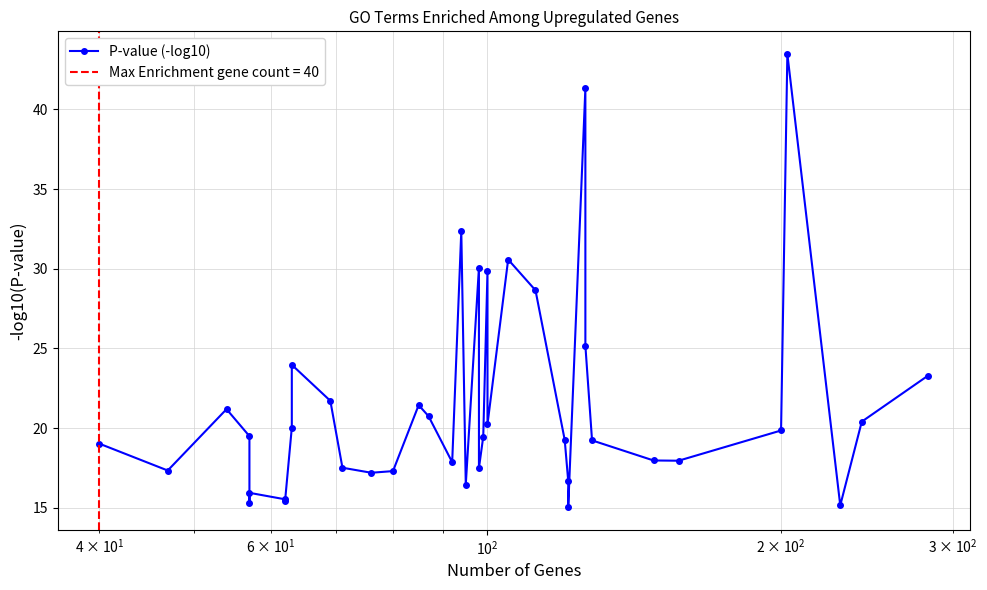

What is the maximum value shown in the chart?

43.5